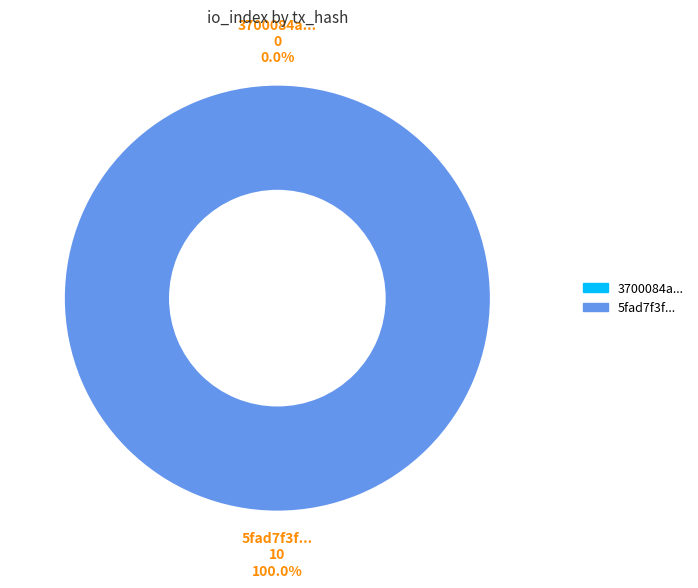

What is the largest slice in the pie chart?

tx_hash_1